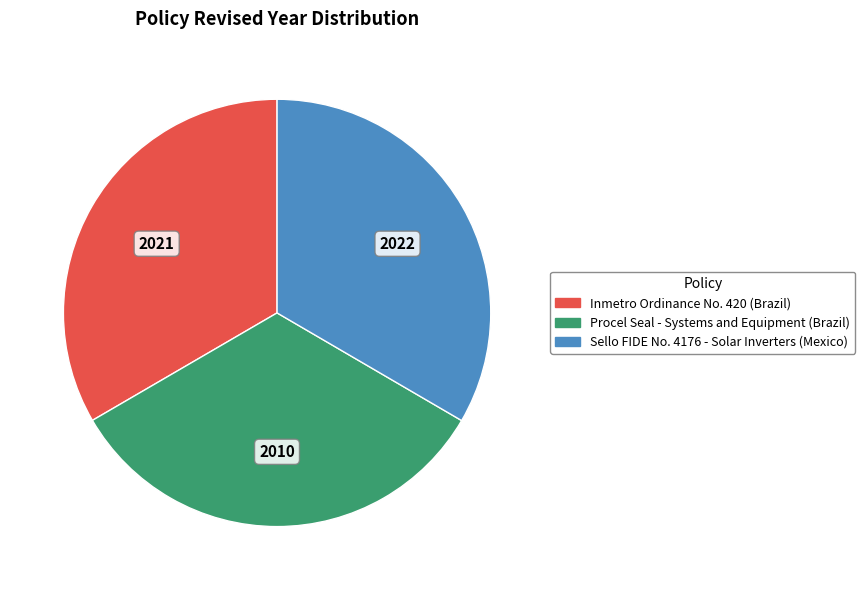

Approximately how many times larger is the value at Procel Seal - Systems and Equipment (Brazil) compared to Inmetro Ordinance No. 420 (Brazil)?

1.0